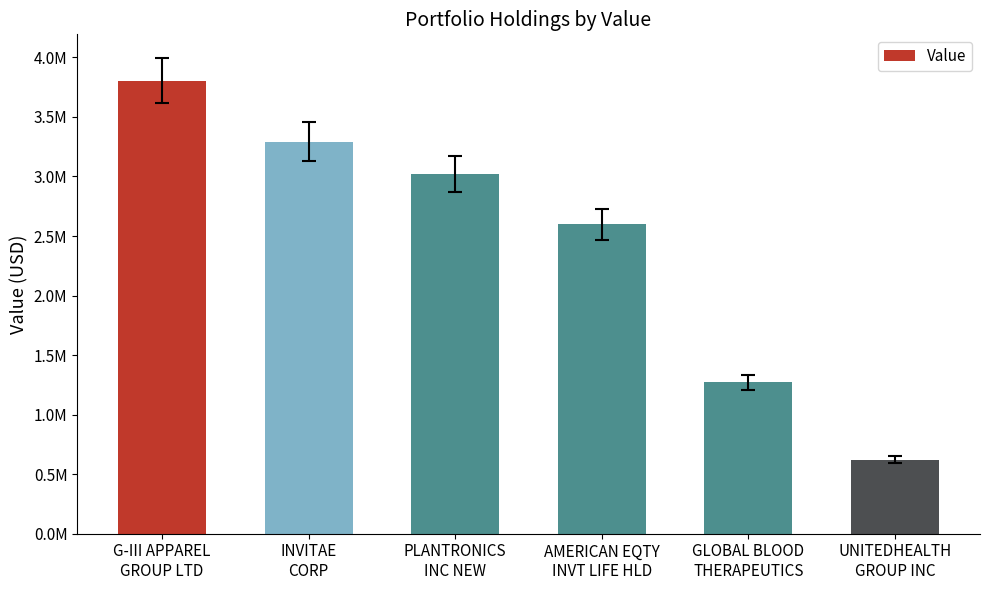

The chart shows a value of 1270000 at GLOBAL BLOOD
THERAPEUTICS. True or false?

True